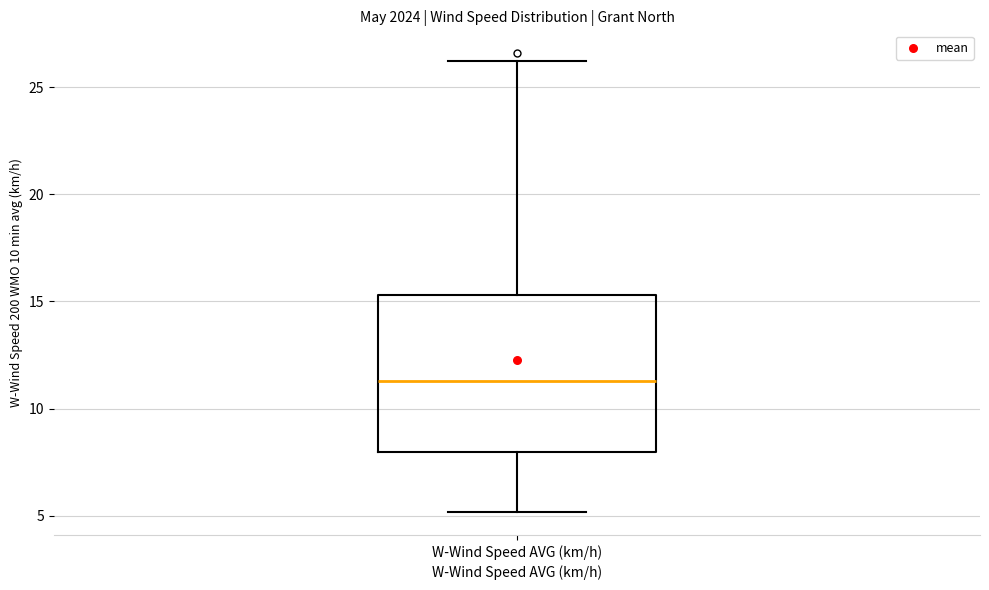

Transcribe this box plot: give where the median line is, the range the box spans, and where the two whiskers end, as read against the y-axis. The values are not printed on the chart, so give them approximately, as read against the axis.

median 11.5, box 8.0 to 15.5, whiskers 5.0 to 26.0